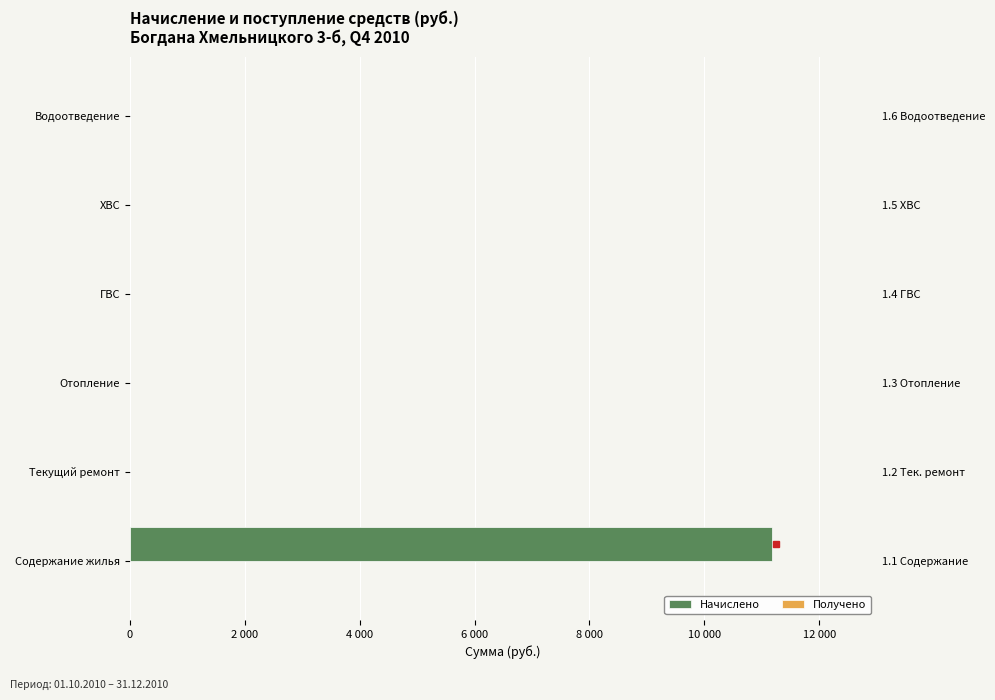

Which series has the largest total across all categories?

Начислено